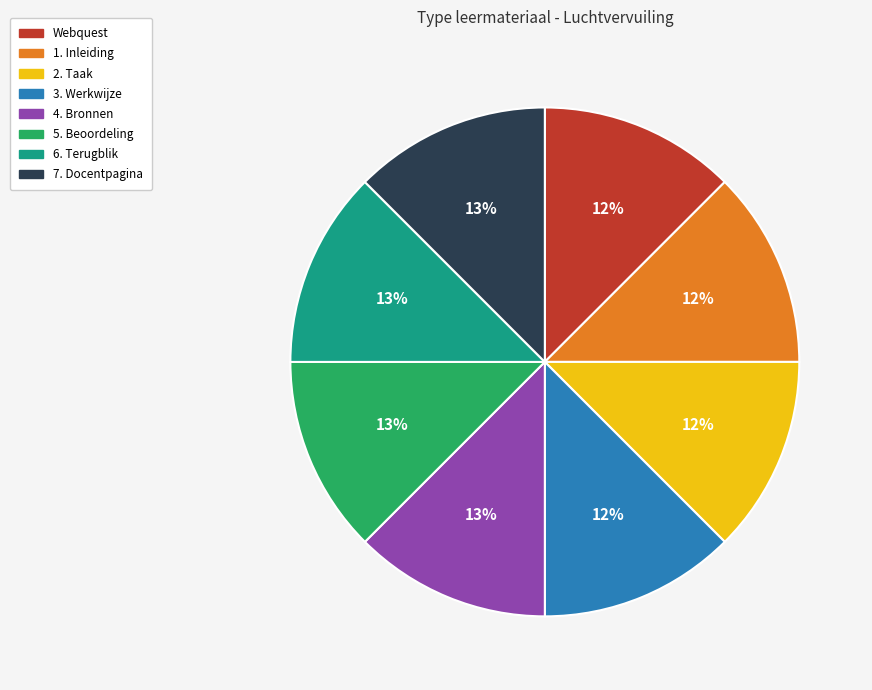

Is the sum of 7. Docentpagina and 3. Werkwijze greater than half?

No